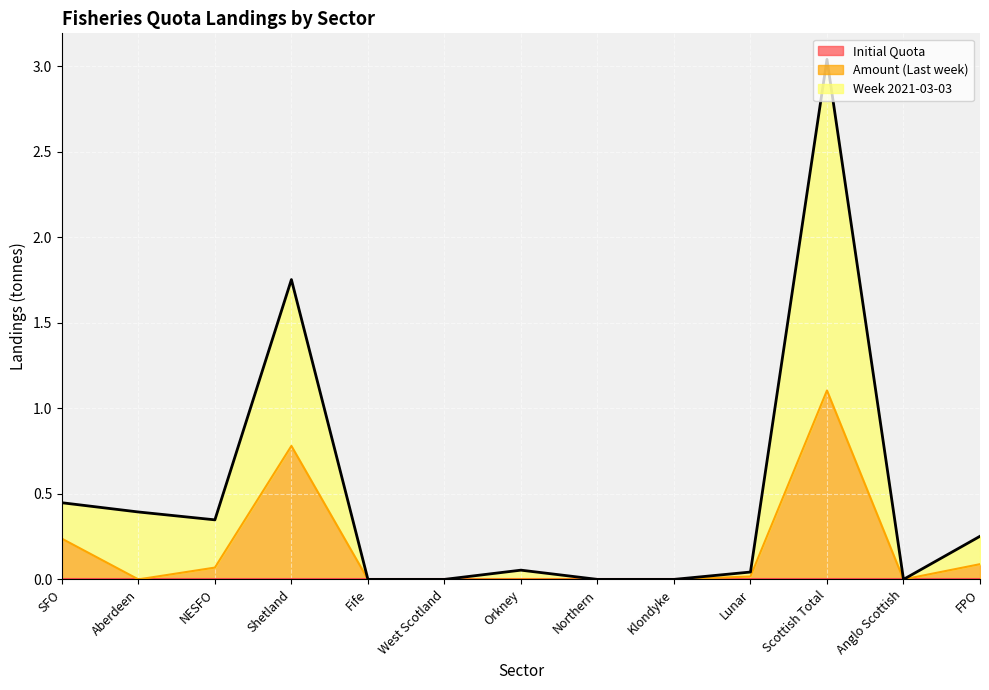

Which series has the largest total across all categories?

Week 2021-03-03